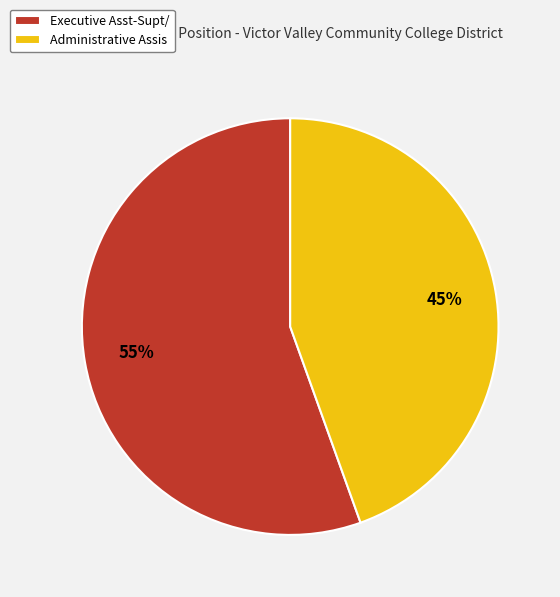

Which category has the biggest portion of the pie?

Executive Asst-Supt/